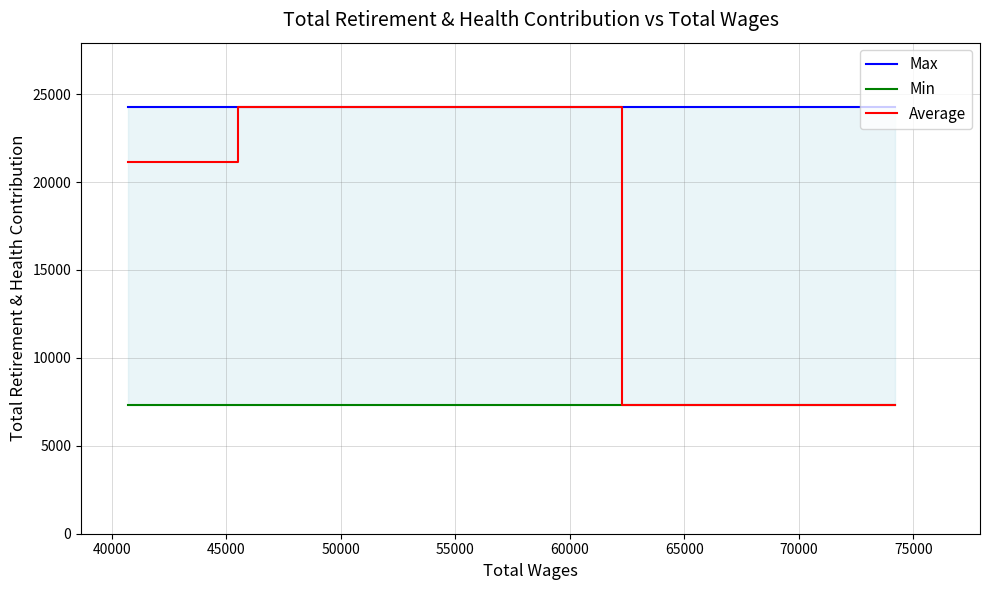

How many data points does each series have?

3